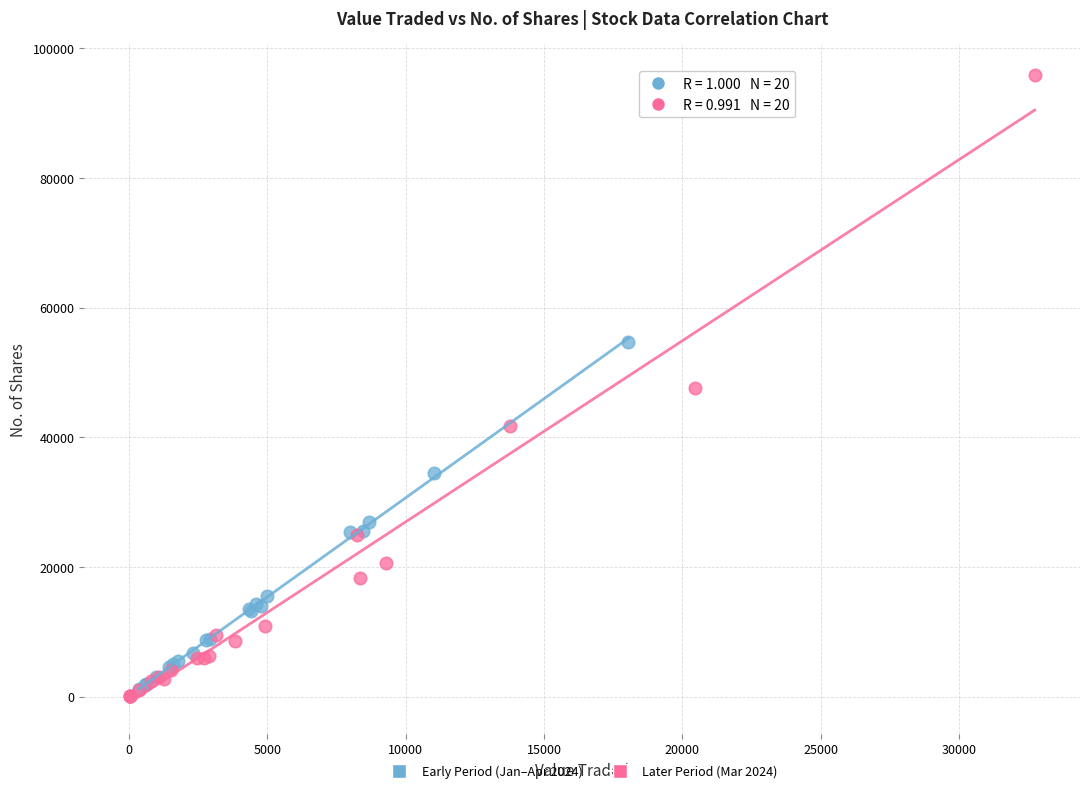

Which series reaches the maximum Y coordinate?

Later Period (Mar 2024)